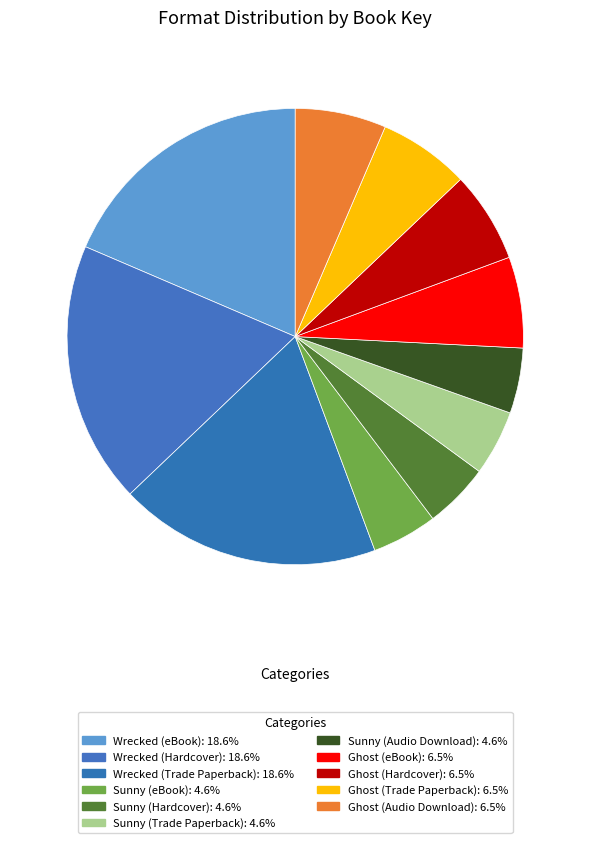

To the nearest percent, what is the combined percentage of Ghost (Hardcover) and Sunny (eBook)?

11%